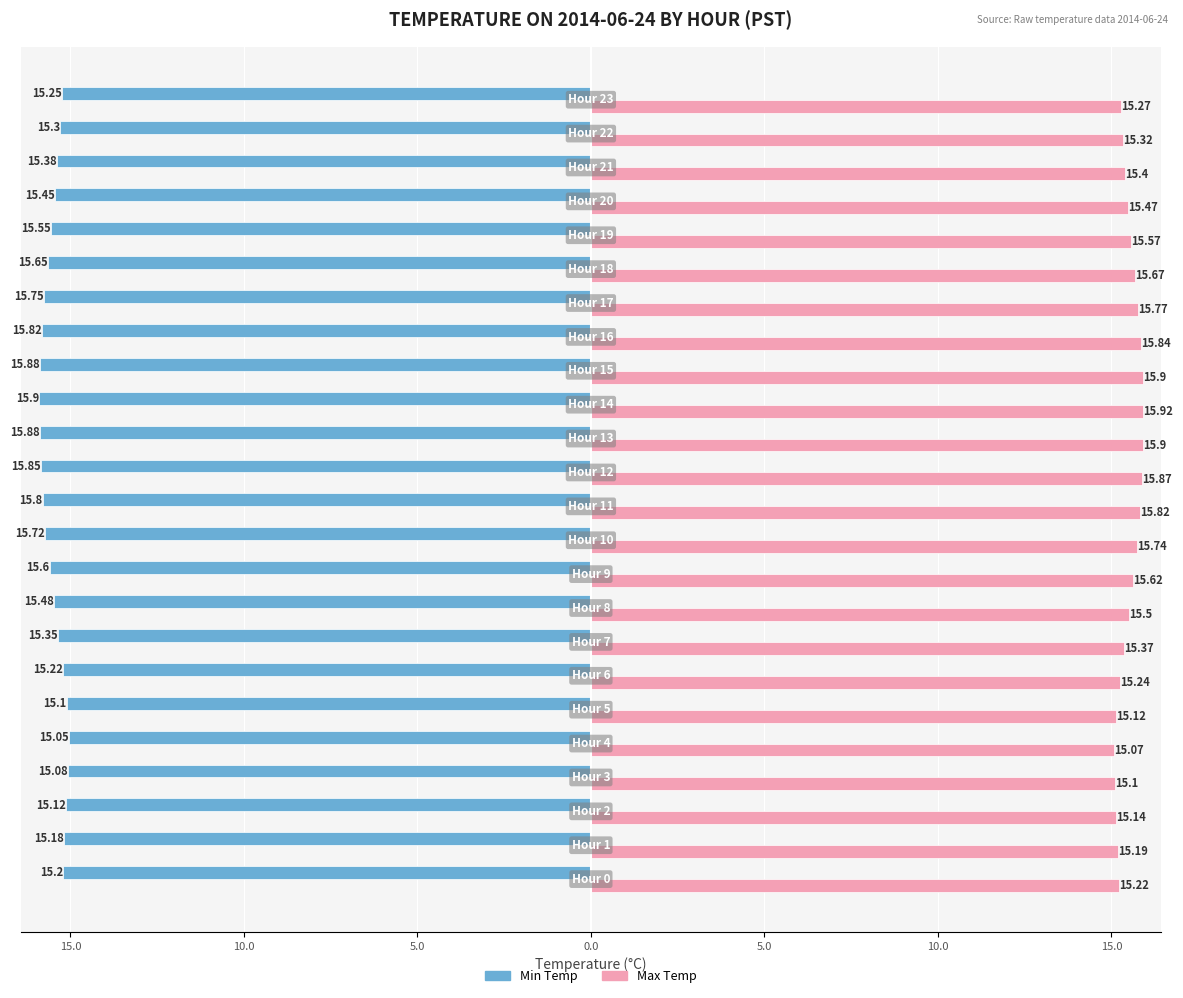

Rank the series by their maximum value, from highest to lowest.

Max Temp, Min Temp